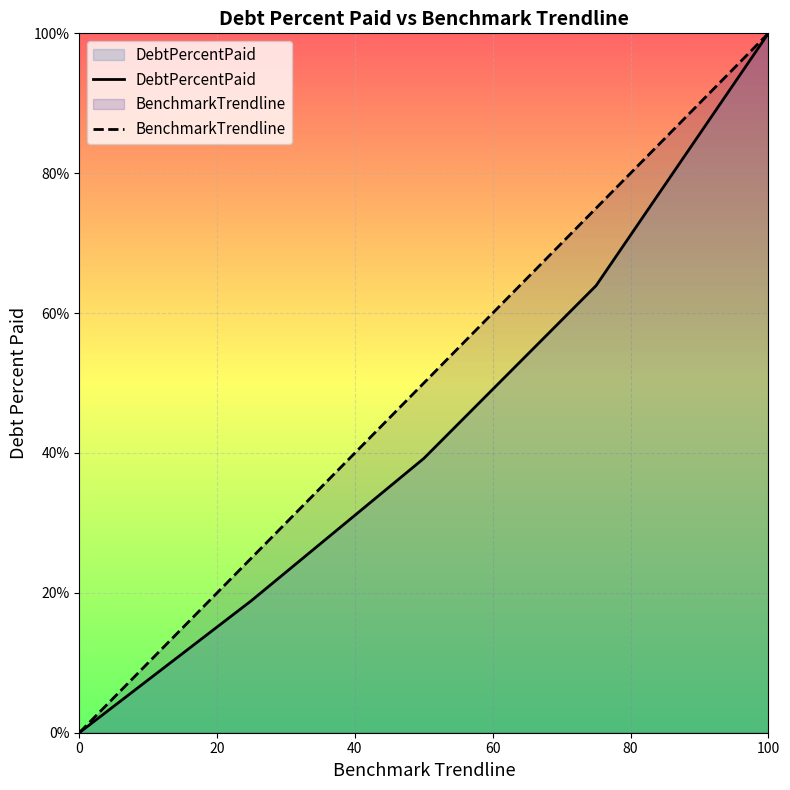

Is it true that BenchmarkTrendline equals 0.0 at 0?

True